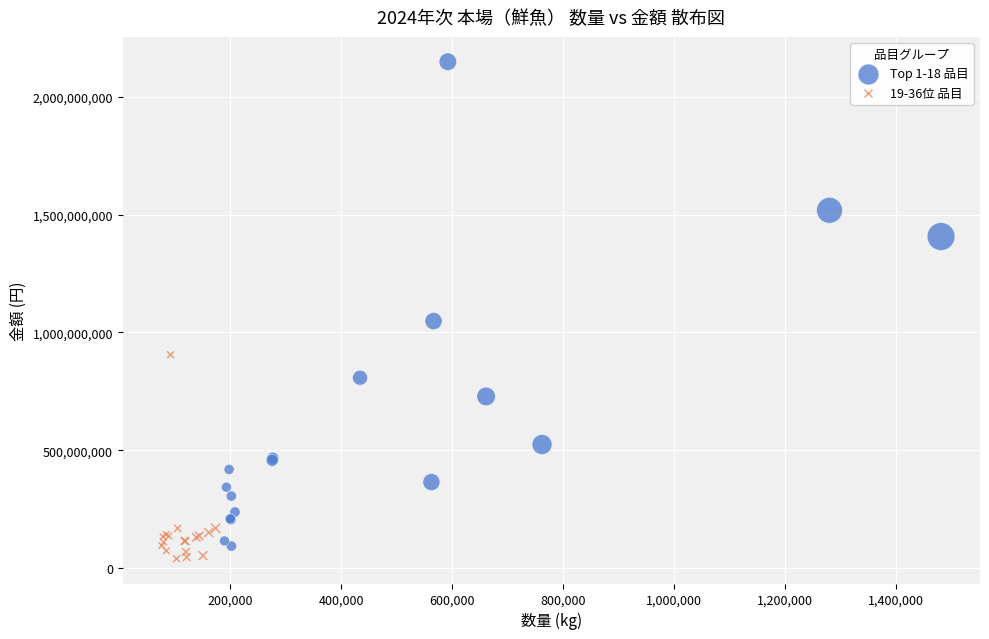

Which series has the largest Y range (max minus min)?

Top 1-18 品目